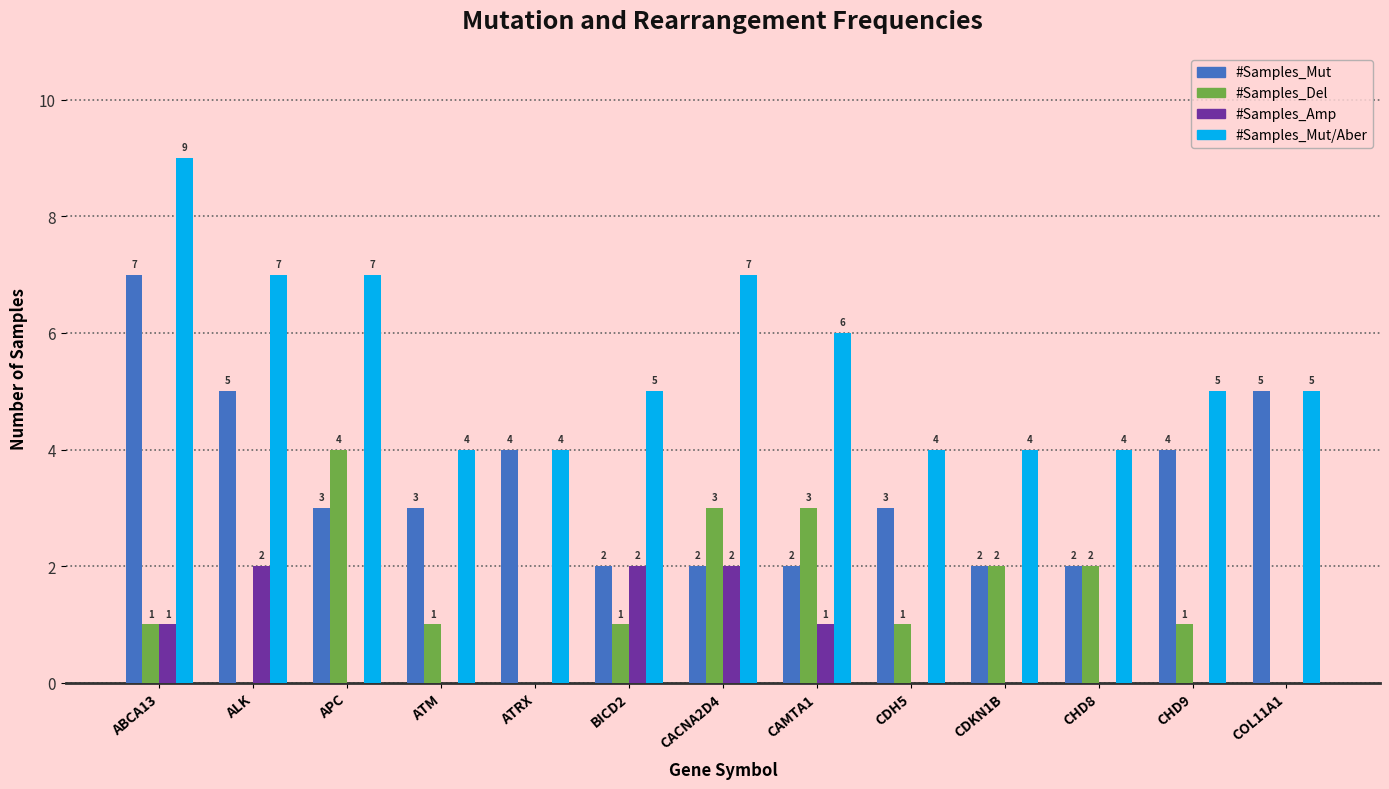

Reading left to right, list all the values displayed in this chart.

#Samples_Mut: ABCA13=7	ALK=5	APC=3	ATM=3	ATRX=4	BICD2=2	CACNA2D4=2	CAMTA1=2	CDH5=3	CDKN1B=2	CHD8=2	CHD9=4	COL11A1=5
#Samples_Del: ABCA13=1	ALK=0	APC=4	ATM=1	ATRX=0	BICD2=1	CACNA2D4=3	CAMTA1=3	CDH5=1	CDKN1B=2	CHD8=2	CHD9=1	COL11A1=0
#Samples_Amp: ABCA13=1	ALK=2	APC=0	ATM=0	ATRX=0	BICD2=2	CACNA2D4=2	CAMTA1=1	CDH5=0	CDKN1B=0	CHD8=0	CHD9=0	COL11A1=0
#Samples_Mut/Aber: ABCA13=9	ALK=7	APC=7	ATM=4	ATRX=4	BICD2=5	CACNA2D4=7	CAMTA1=6	CDH5=4	CDKN1B=4	CHD8=4	CHD9=5	COL11A1=5